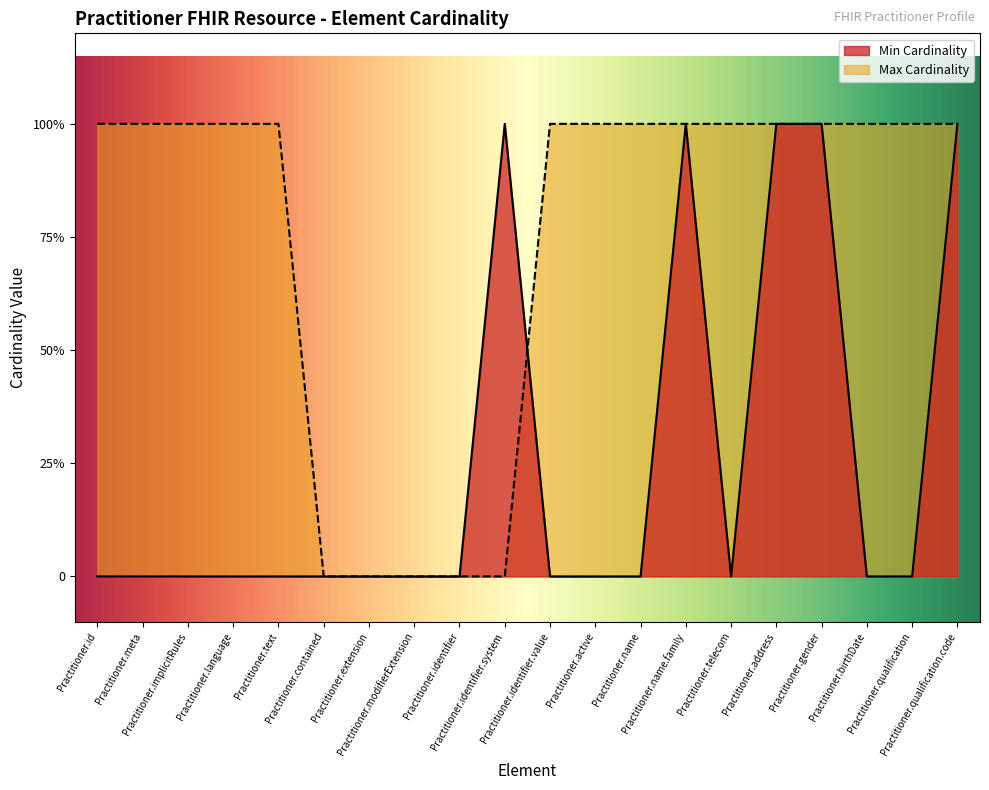

What is the label of the 16th point from the left?

Practitioner.address